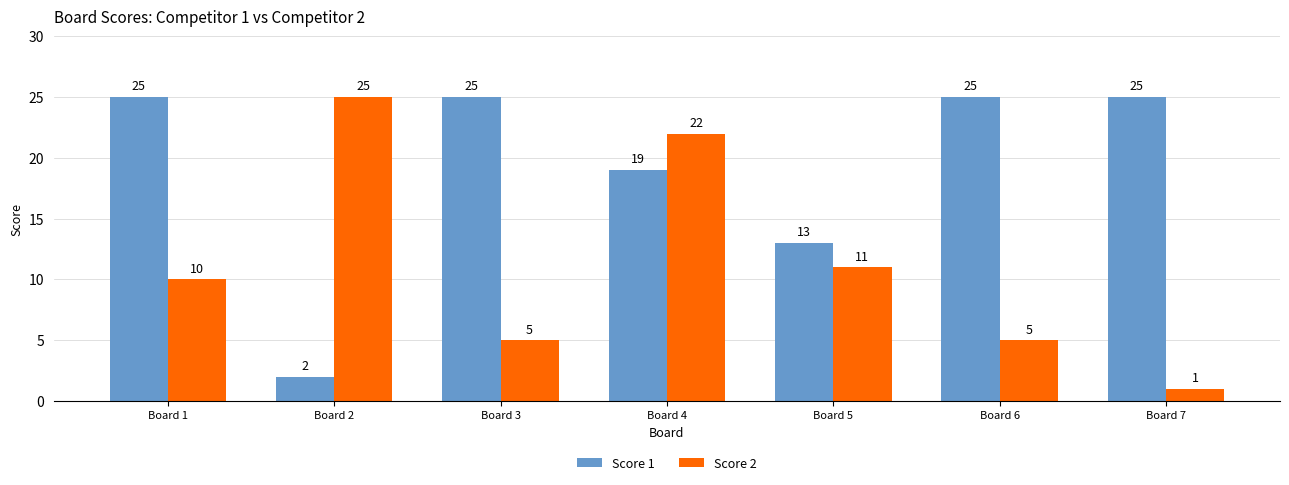

List the series in order of their overall mean, lowest first.

Score 2, Score 1